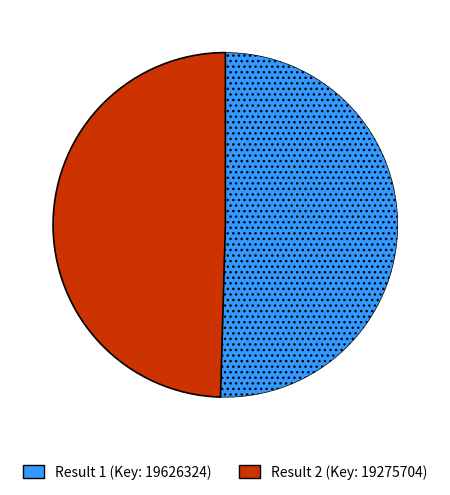

Between Result 1 (Key: 19626324) and Result 2 (Key: 19275704), which is larger?

Result 1 (Key: 19626324)